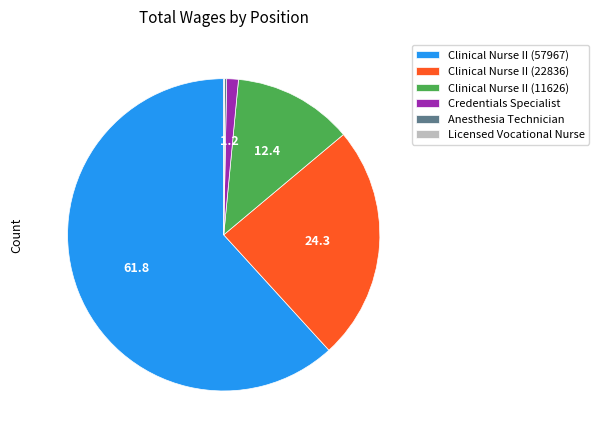

Is Clinical Nurse II (11626) the majority of the pie?

No